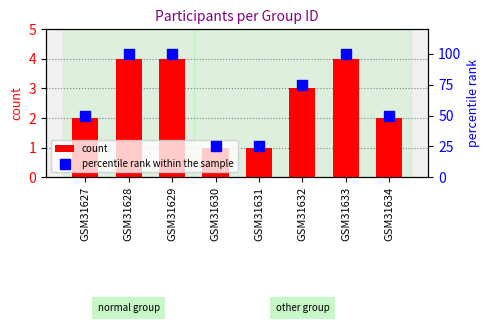

Is the value of count at GSM31634 greater than the value of percentile rank within the sample at GSM31633?

No